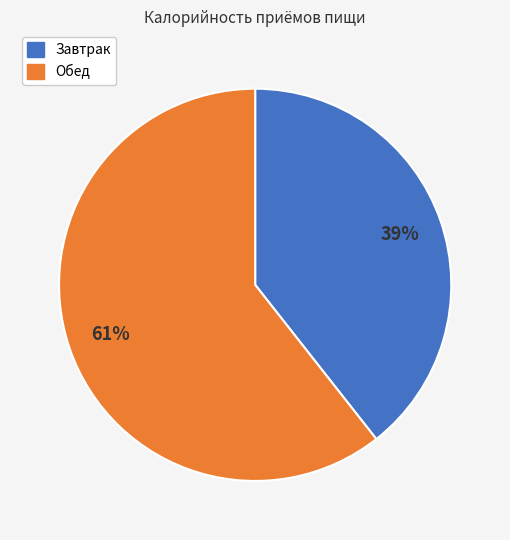

Between Обед and Завтрак, which is larger?

Обед